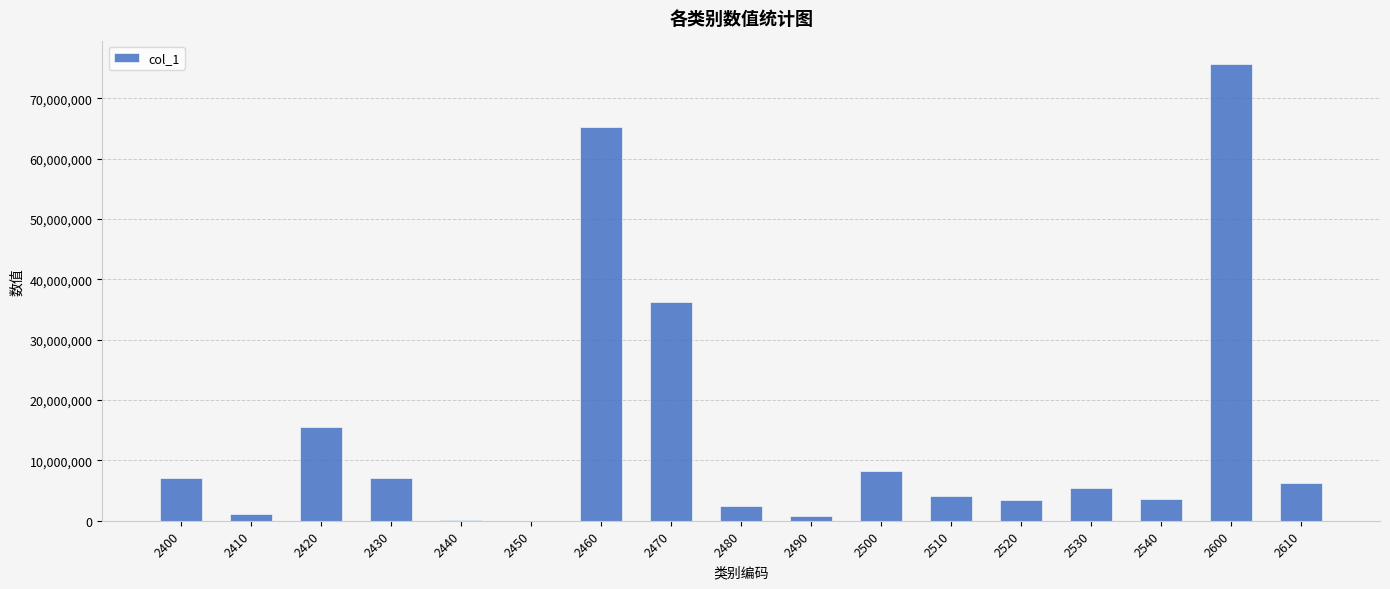

What is the sum of all values?

242556743